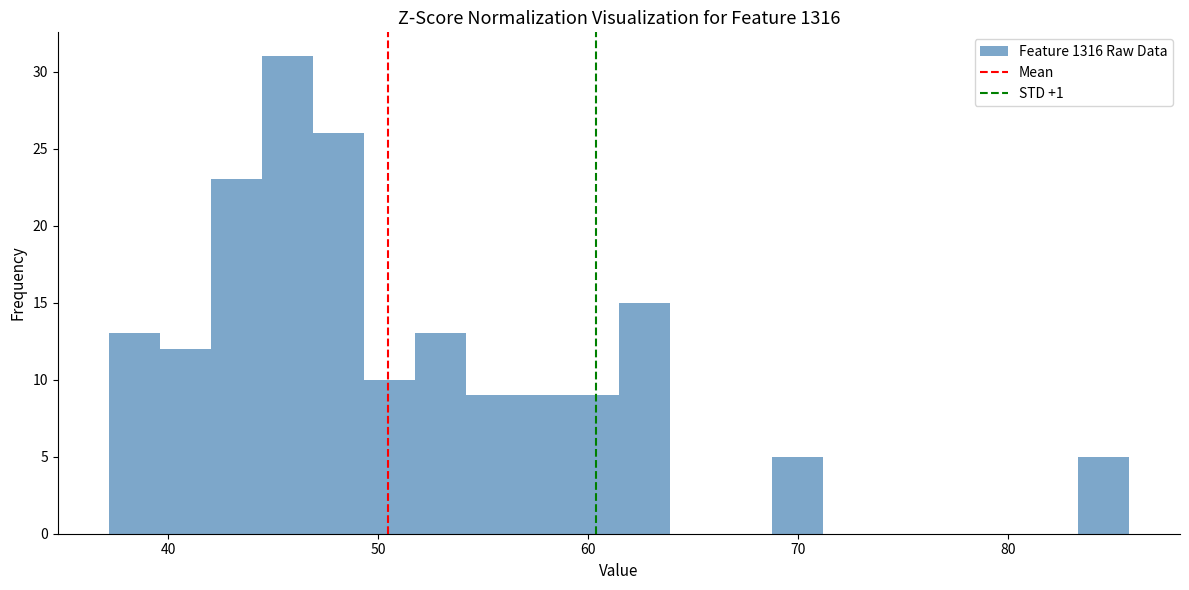

Around what value on the x-axis is the tallest bar? Give the approximate position of its centre, as read against the axis.

46